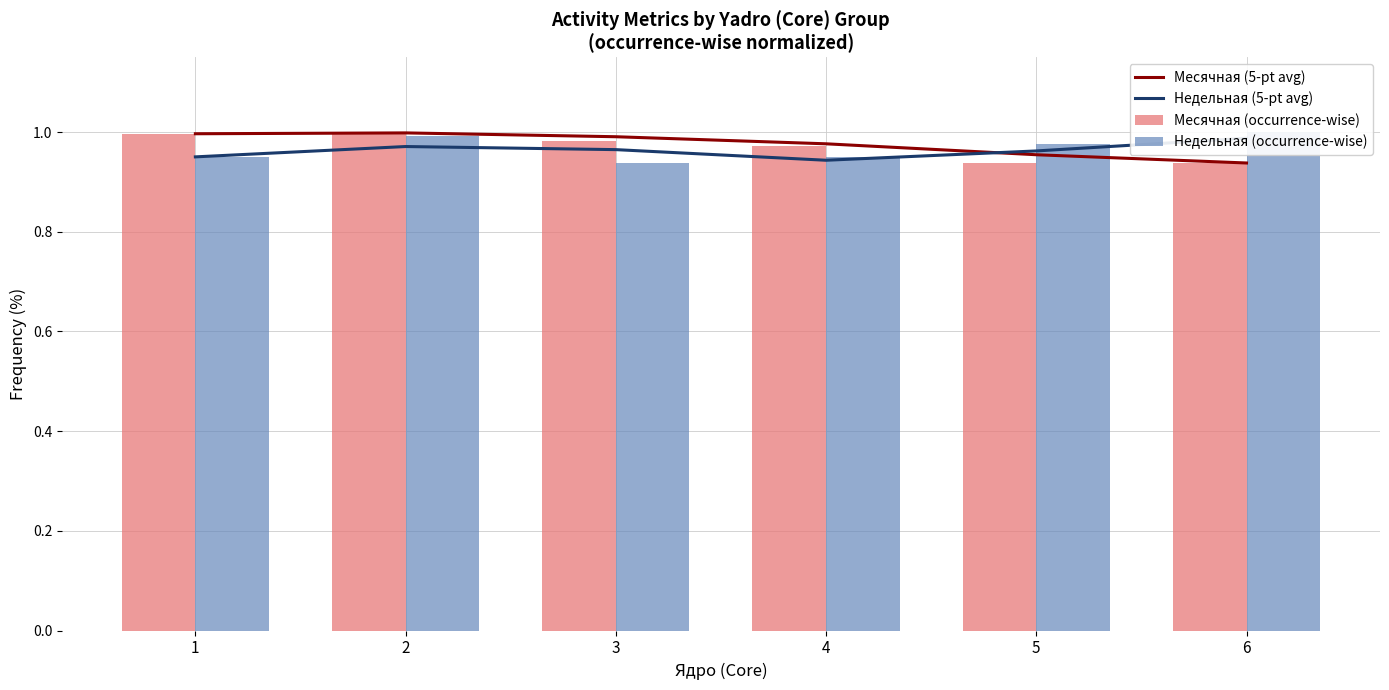

At 5, list the series in order from smallest to largest.

Месячная (occurrence-wise), Месячная (5-pt avg), Недельная (5-pt avg), Недельная (occurrence-wise)